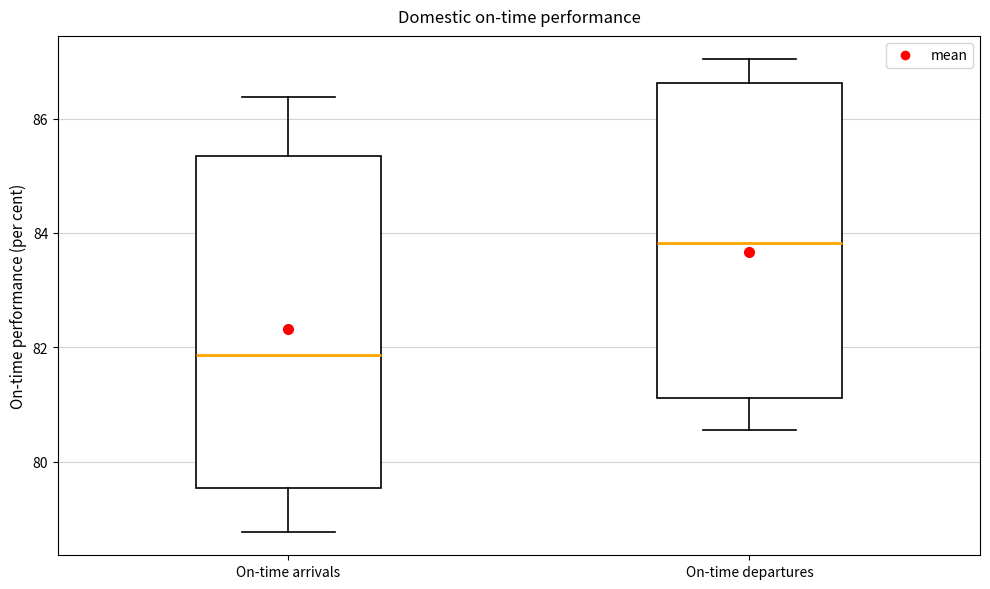

Where does the median line of the box for On-time arrivals sit on the y-axis? The values are not printed on the chart, so give them approximately, as read against the axis.

81.8